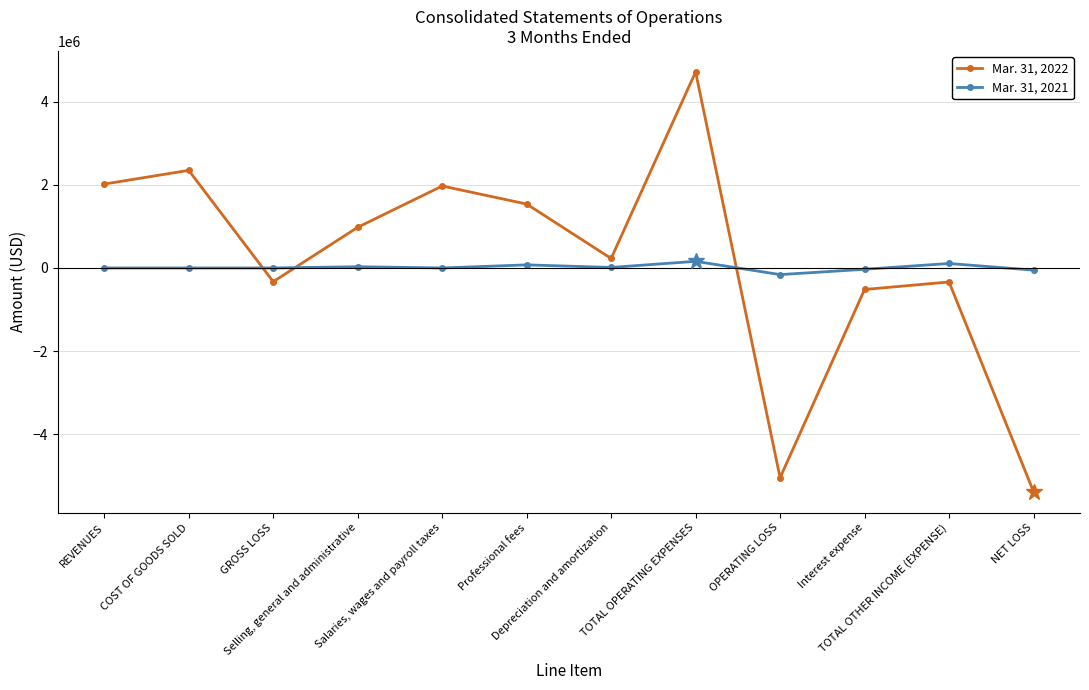

How many positive values does the Mar. 31, 2022 series have?

7